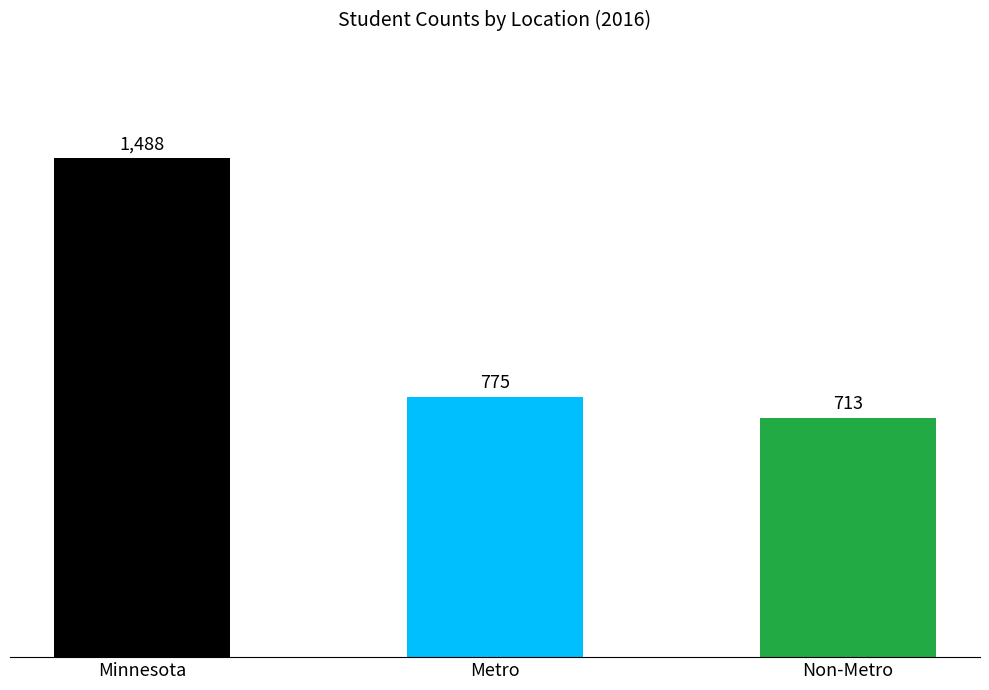

Which category has the highest value across all series?

Minnesota